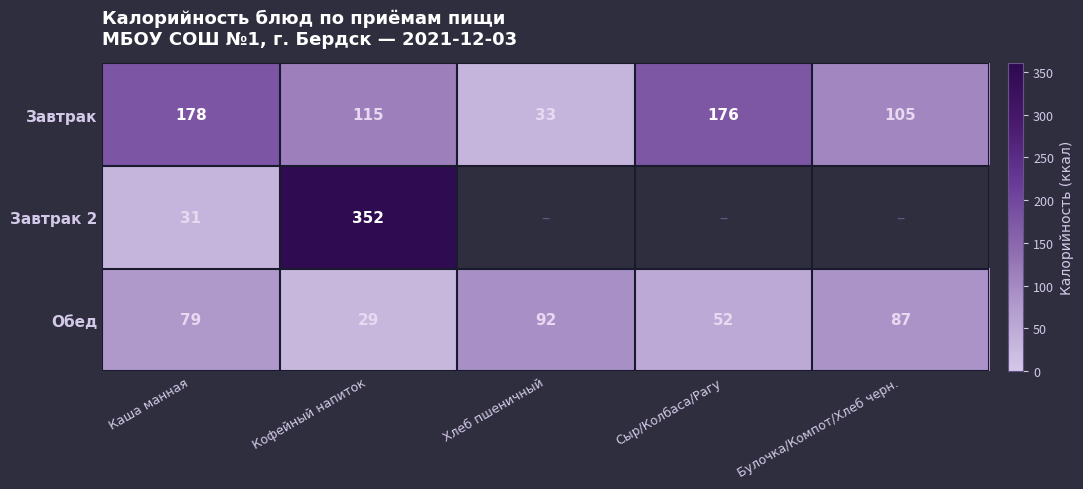

Rank the categories by Завтрак value from lowest to highest.

Хлеб пшеничный, Булочка/Компот/Хлеб черн., Кофейный напиток, Сыр/Колбаса/Рагу, Каша манная